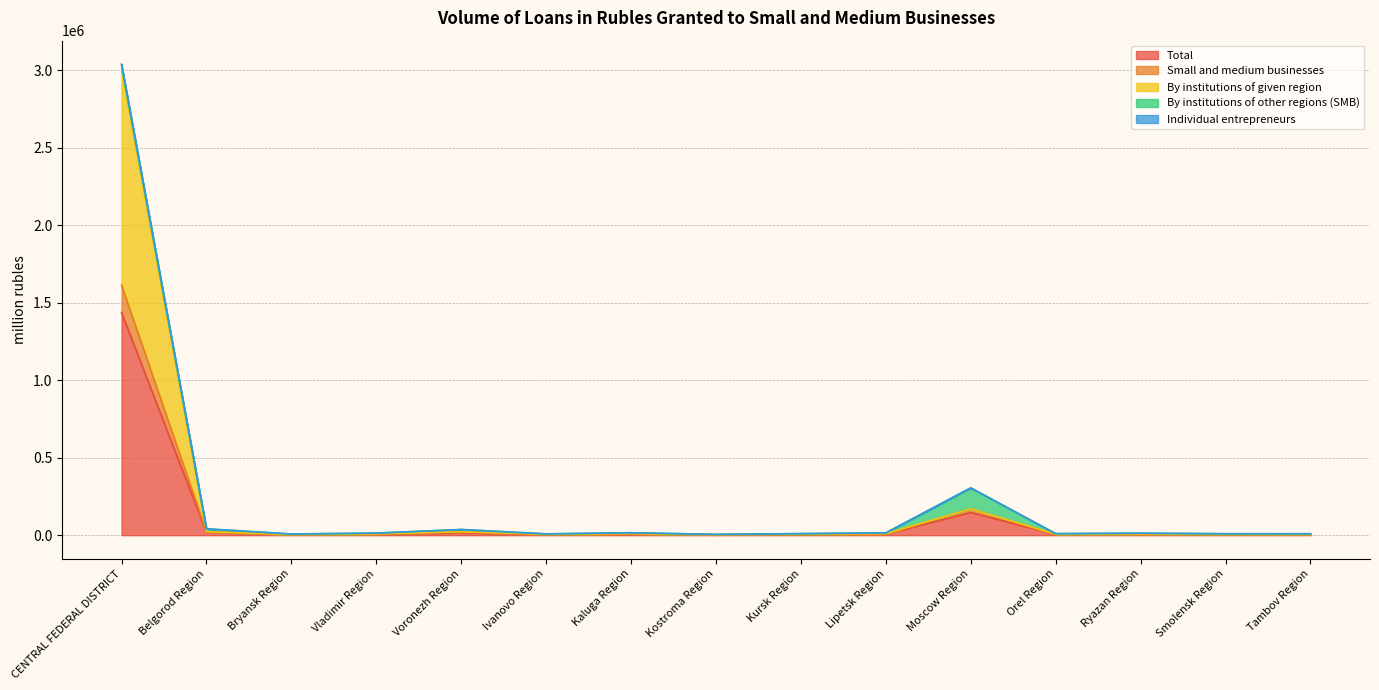

At which label is Total closest to 718904?

Moscow Region